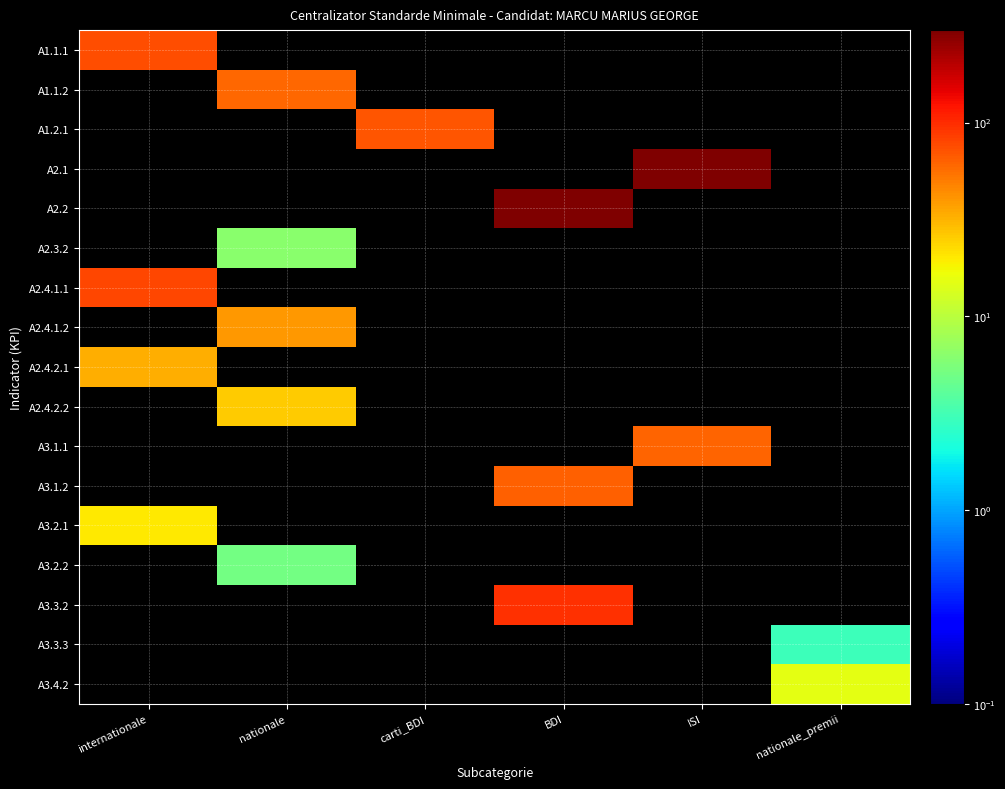

At how many categories does at least one series exceed 7?

6